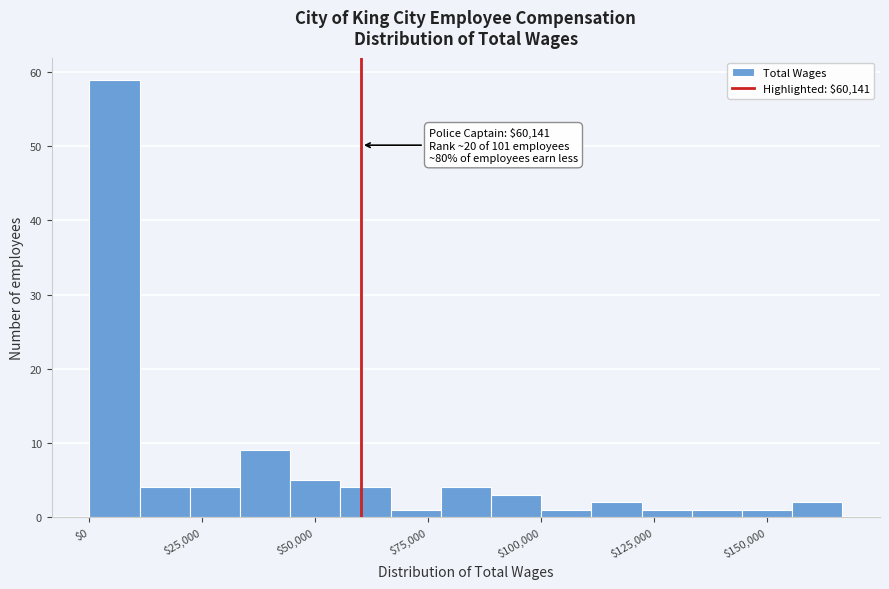

Around what value on the x-axis is the tallest bar? Give the approximate position of its centre, as read against the axis.

5000